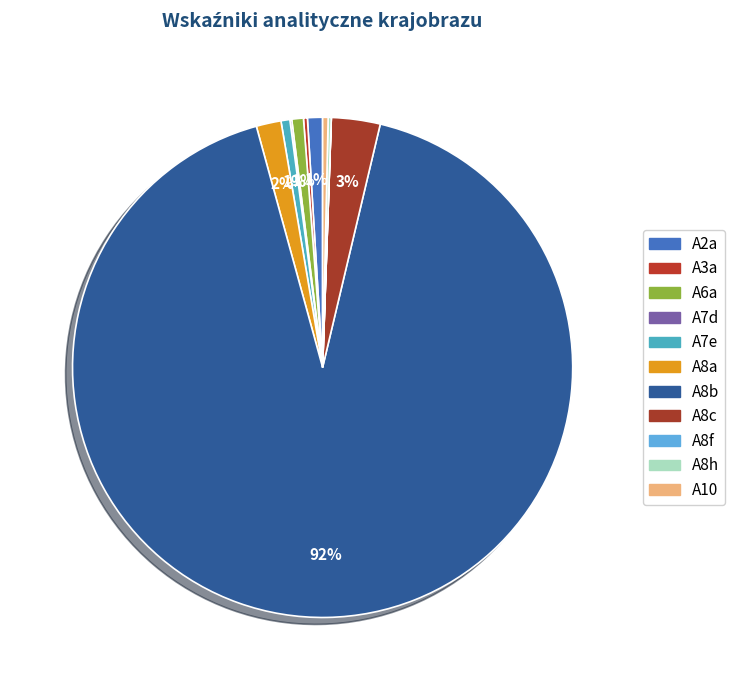

How many slices are in this pie chart?

11